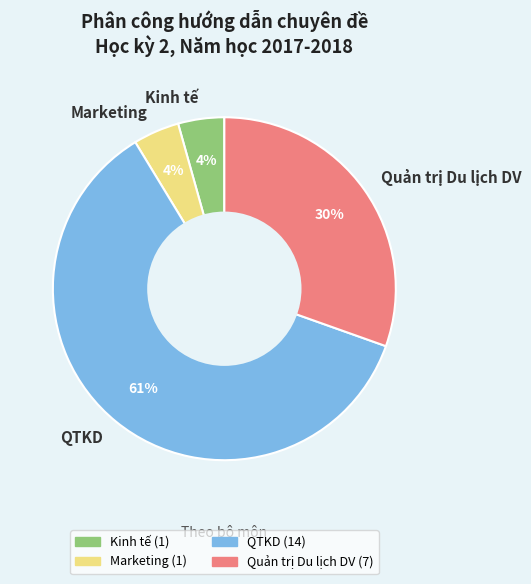

To the nearest percent, what is the average slice percentage?

25%